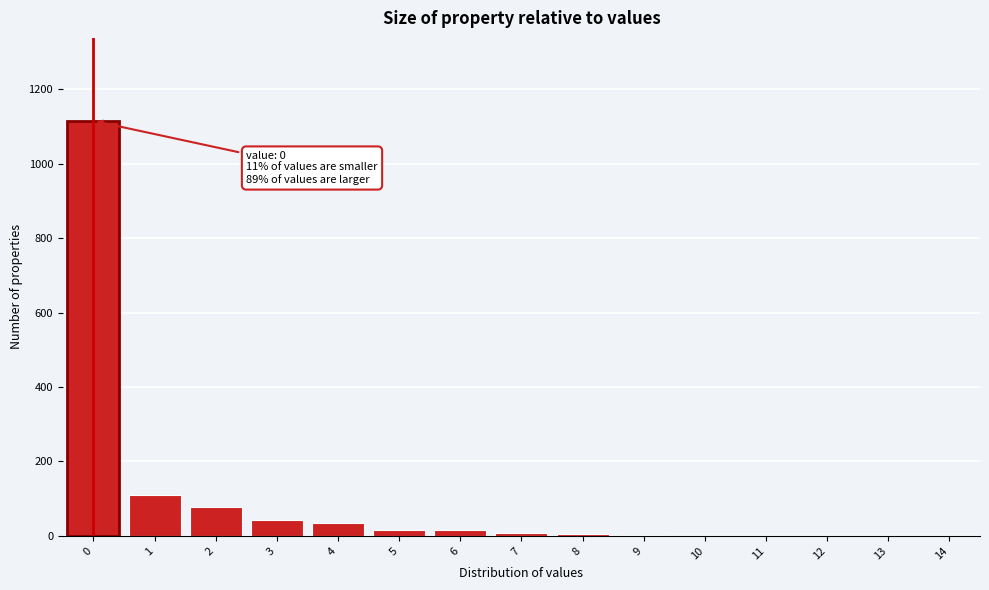

What is the maximum value shown in the chart?

1115